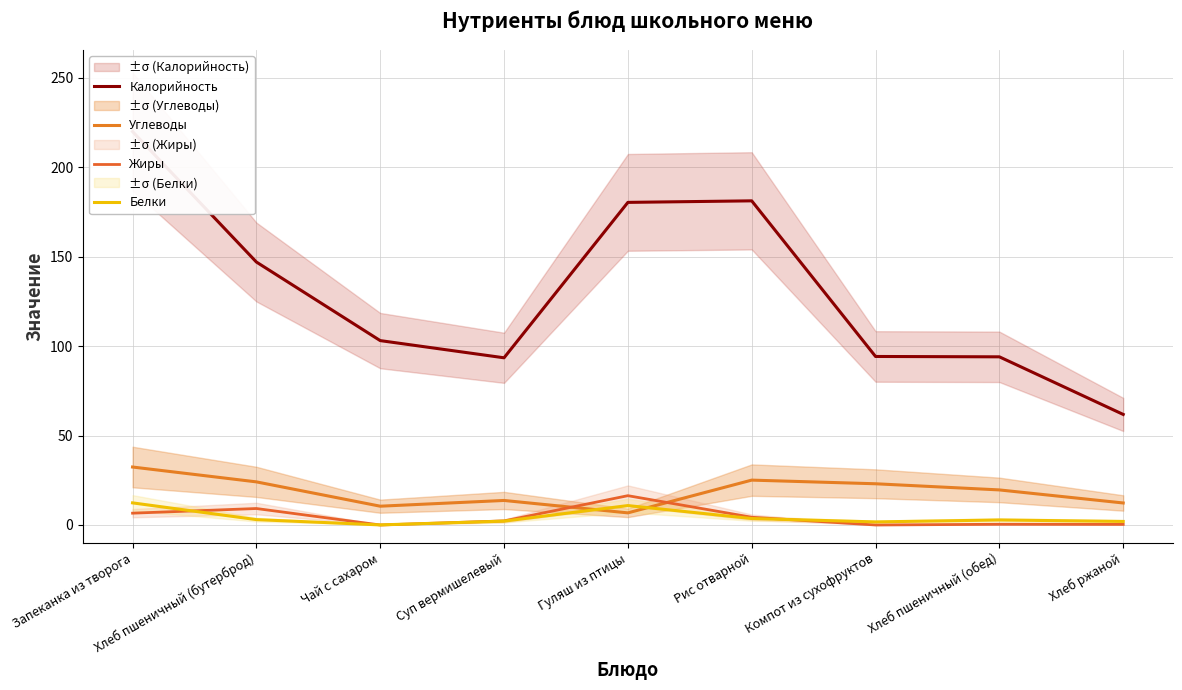

What is the highest value of the Белки series?

12.4